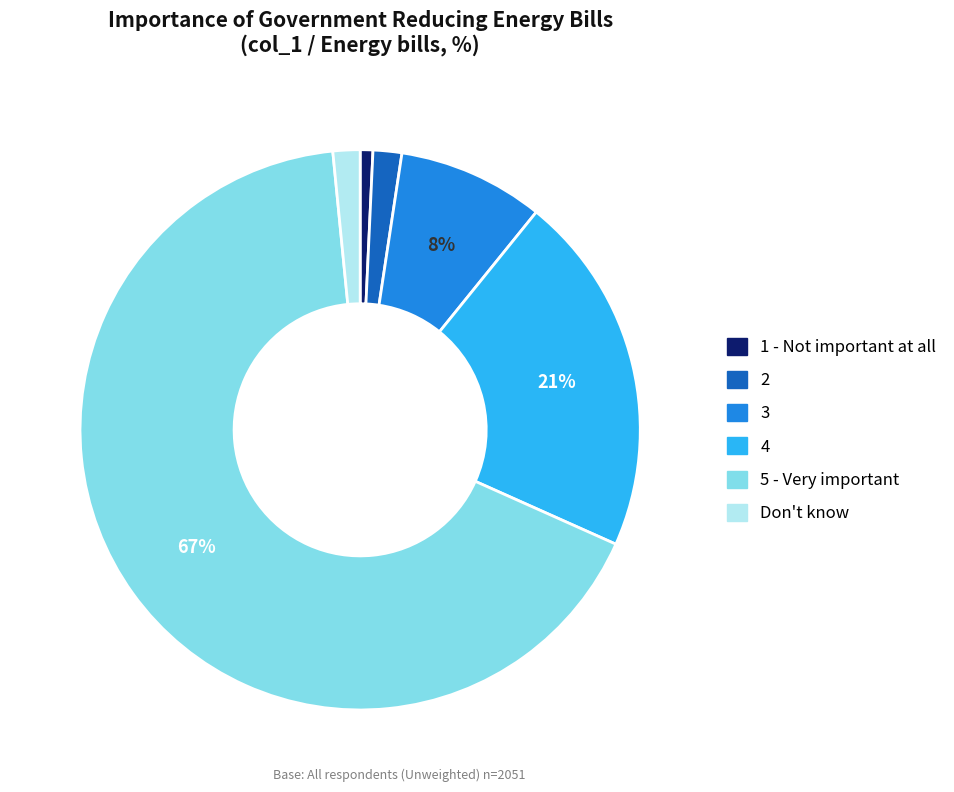

Which category has the biggest portion of the pie?

5 - Very important